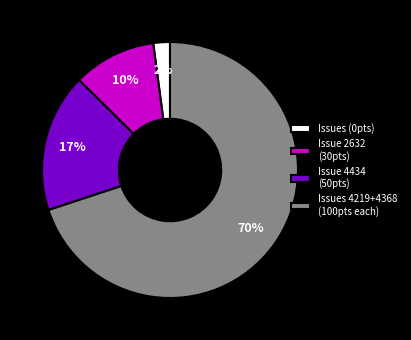

Which has a higher value, Issue 2632 (30pts) or Issues (0pts)?

Issue 2632 (30pts)